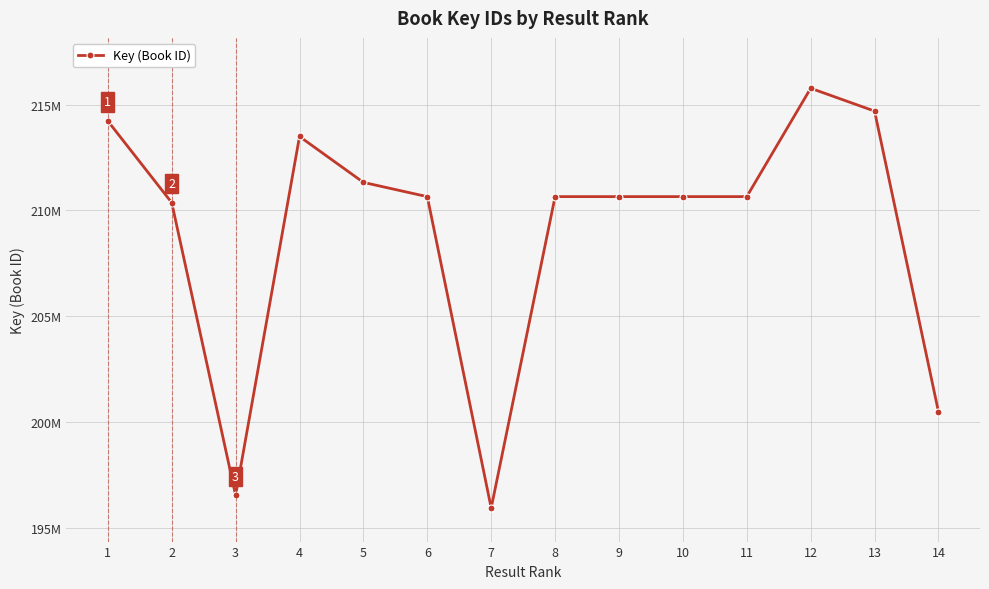

What is the sum of the values at 10 and 11?

421309959